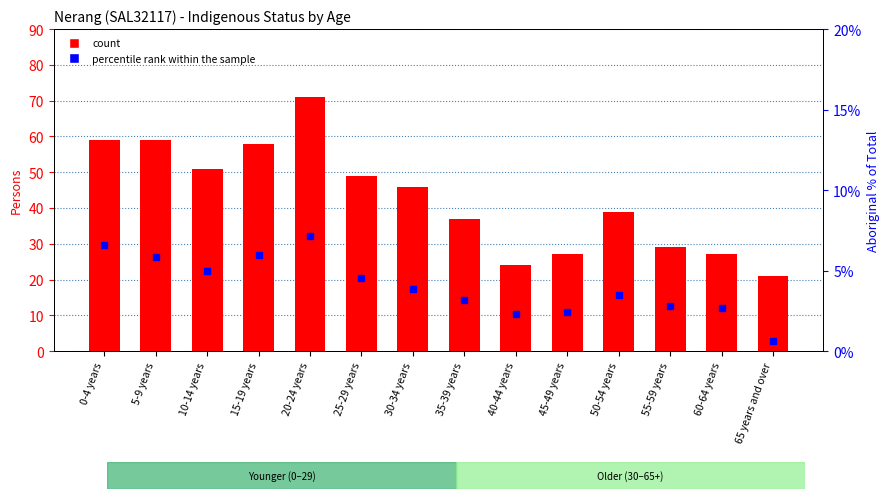

The value of count at 20-24 years is 44.6. True or false?

False